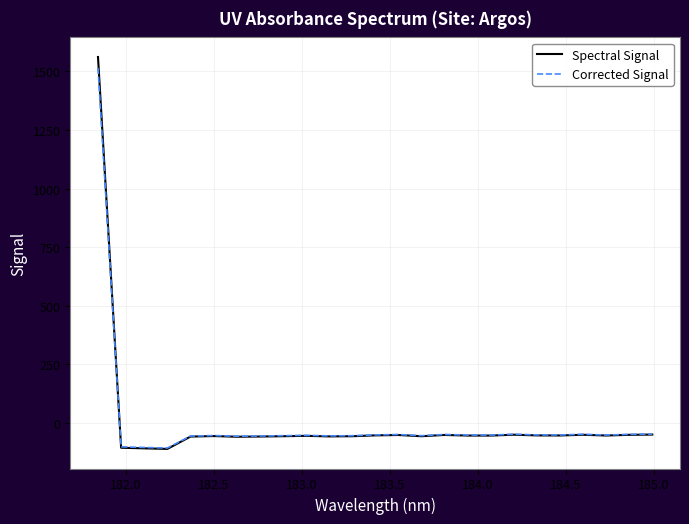

What is the maximum value shown in the chart?

1561.0